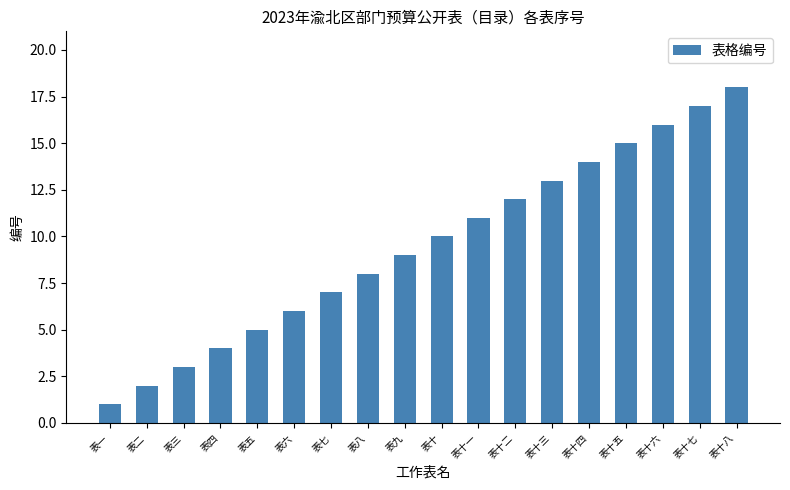

The chart shows a value of 7 at 表七. True or false?

True